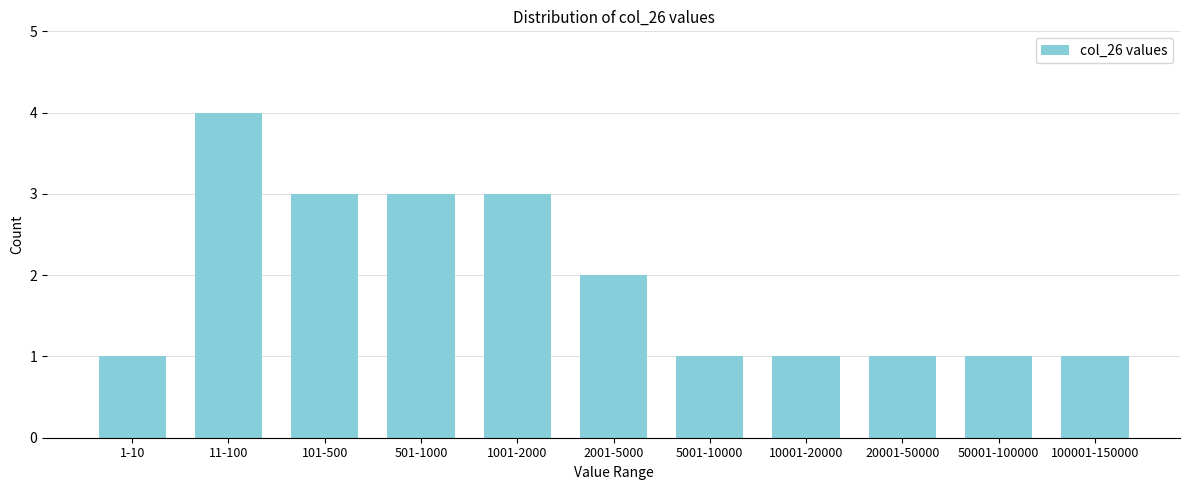

Reading left to right, extract all data points from this chart.

1-10=1	11-100=4	101-500=3	501-1000=3	1001-2000=3	2001-5000=2	5001-10000=1	10001-20000=1	20001-50000=1	50001-100000=1	100001-150000=1